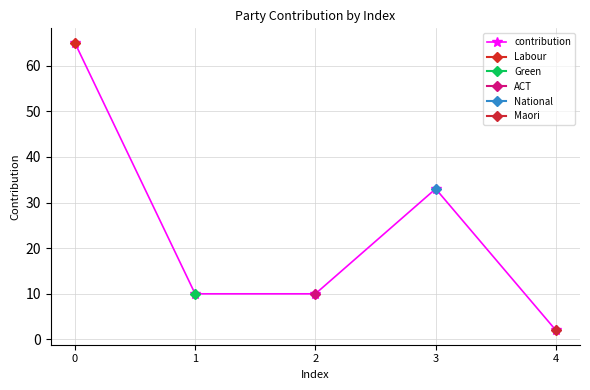

How many values are below 10?

1